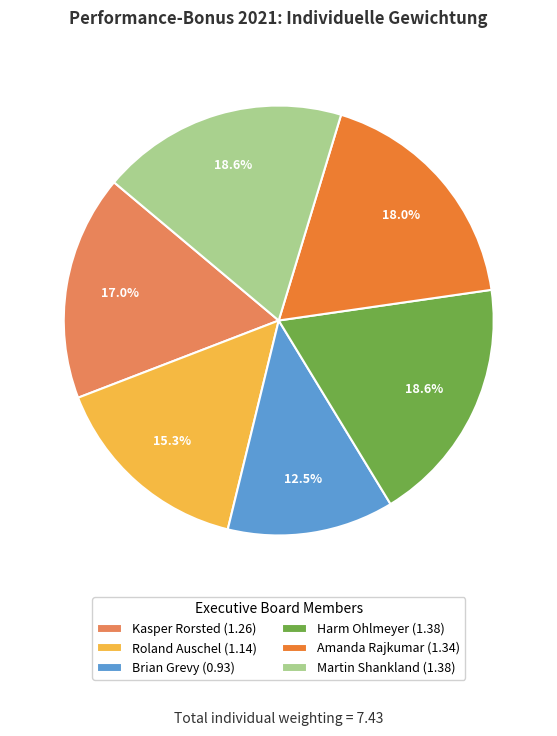

Is there any slice that represents more than half of the pie?

No